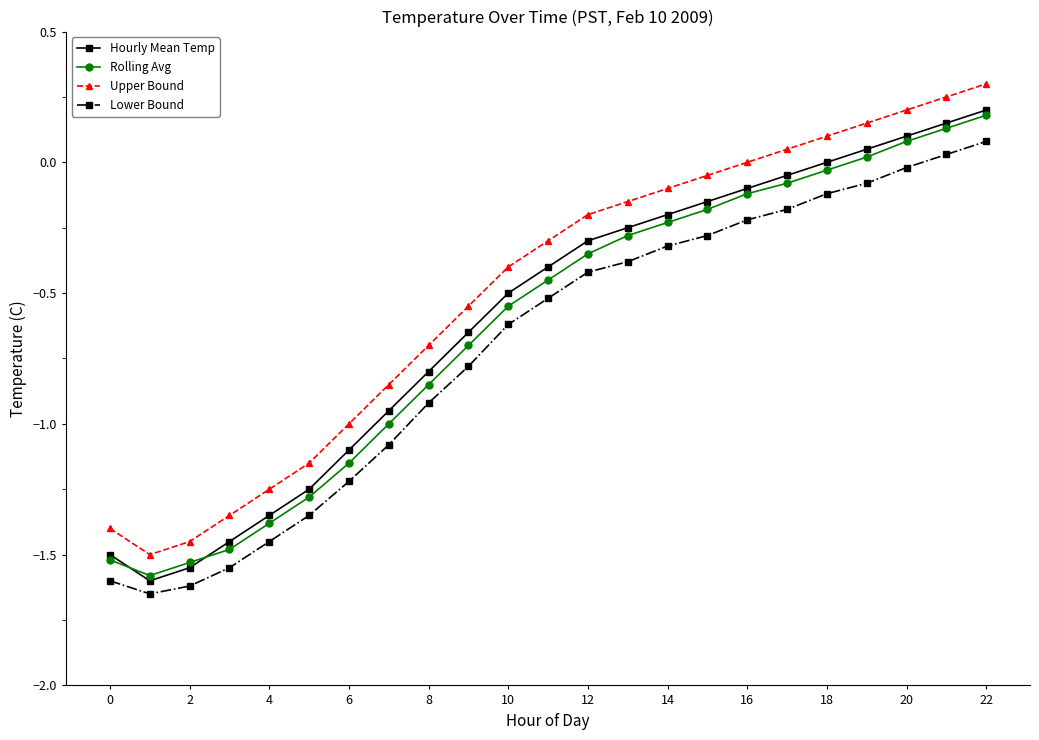

True or false: Hourly Mean Temp and Lower Bound intersect in this chart.

False